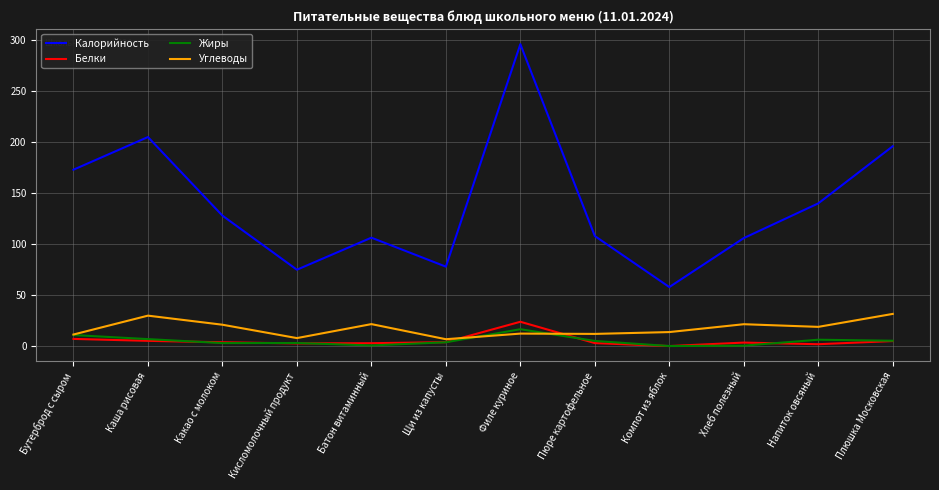

In Углеводы, how many points are lower than both neighbors (excluding endpoints)?

4